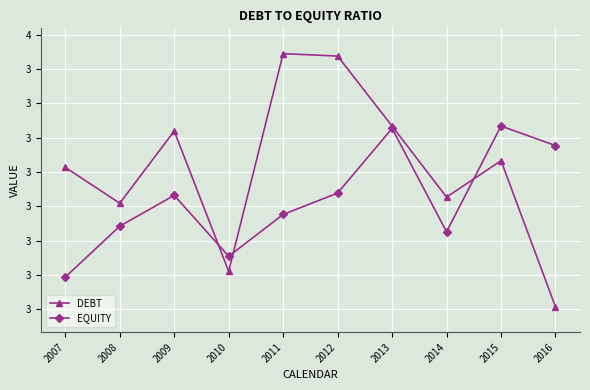

At which category is the sum across all series the highest?

2012